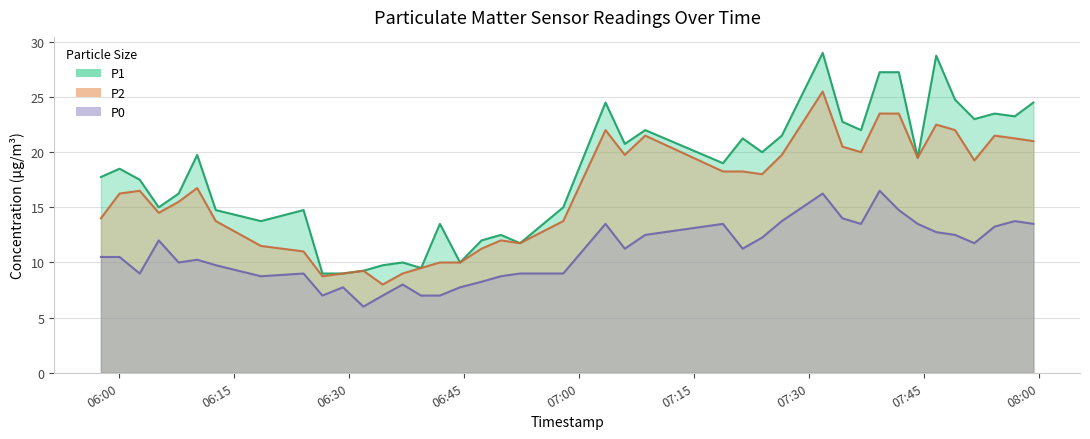

At which category is the sum across all series the highest?

2023-04-25T07:31:48